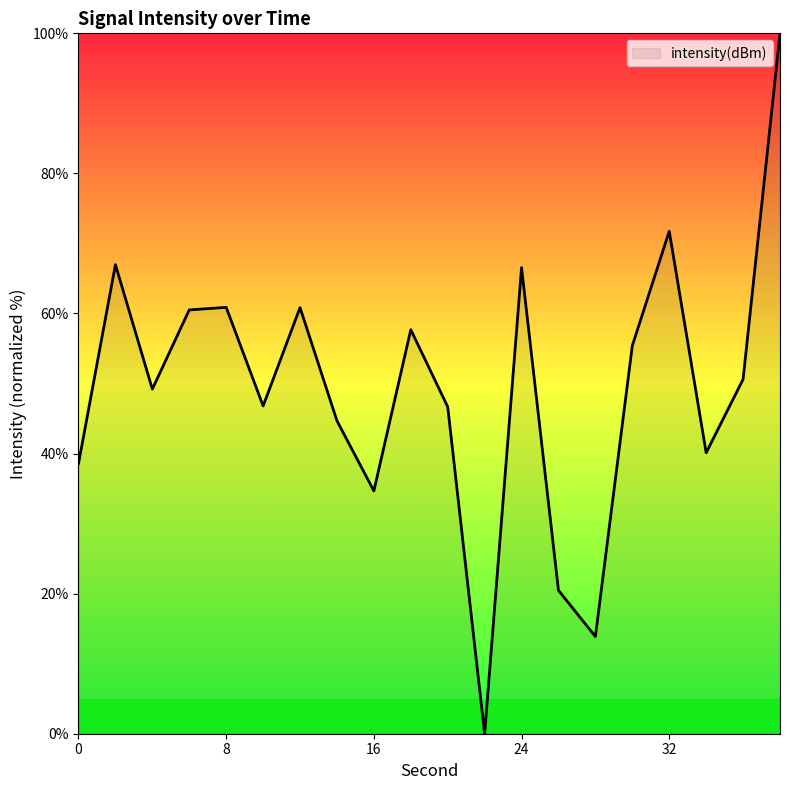

What is the maximum value shown in the chart?

100.0